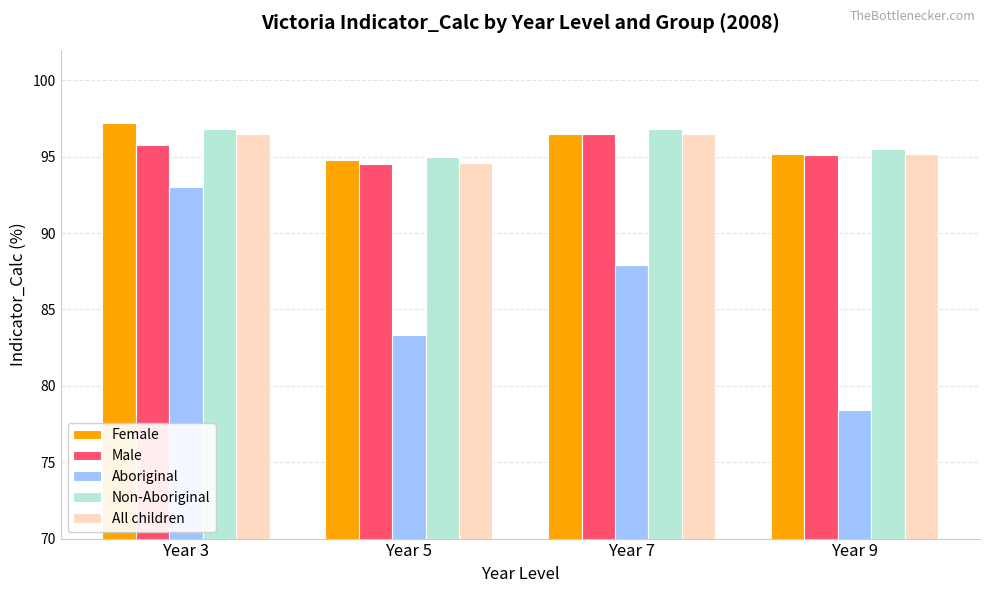

Count the All children values in the range 95 to 96.

1